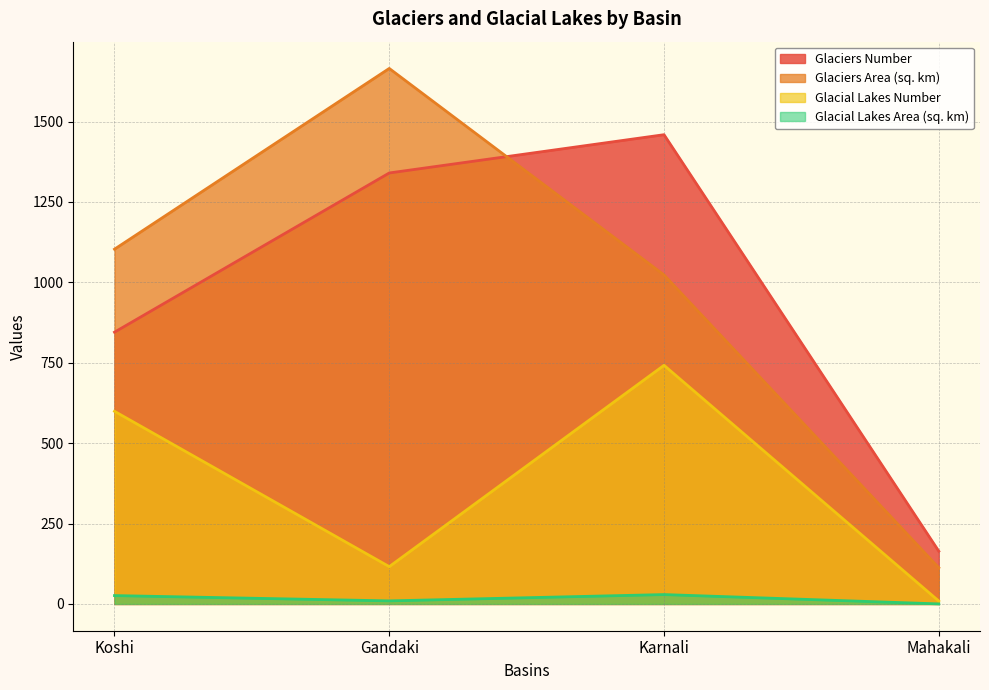

Read the Glacial Lakes Area (sq. km) value at Mahakali.

0.1